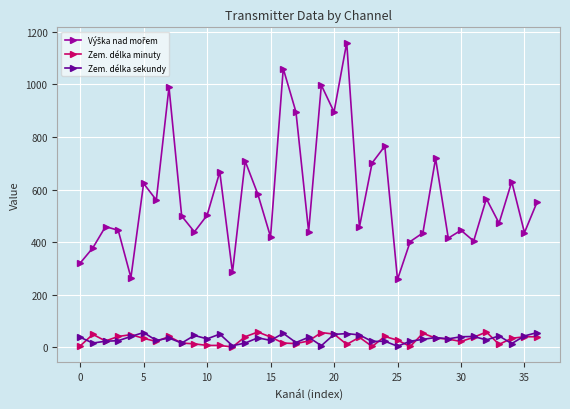

At how many categories does at least one series exceed 104?

37